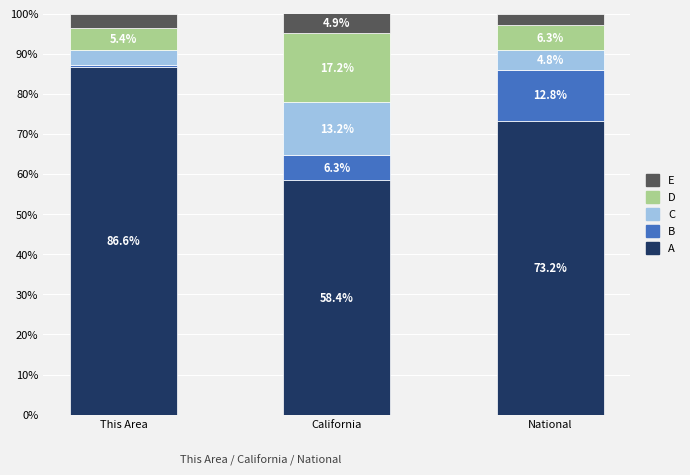

What is the total value across all series at This Area?

100.0